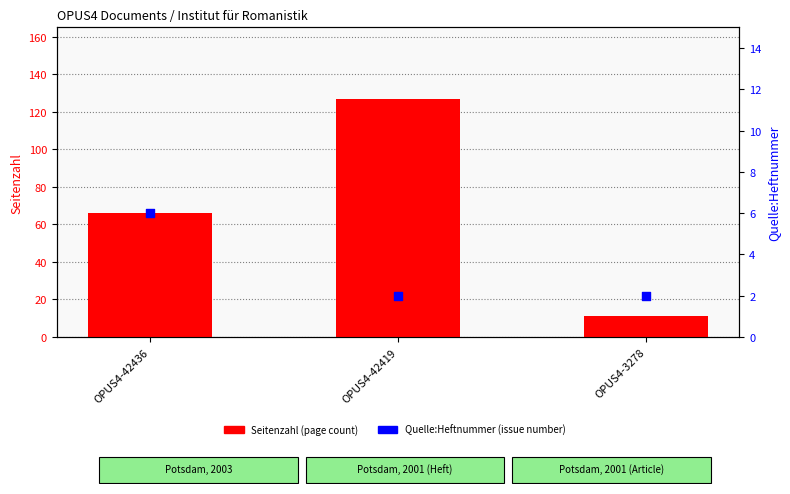

Which series has the largest total across all categories?

Seitenzahl